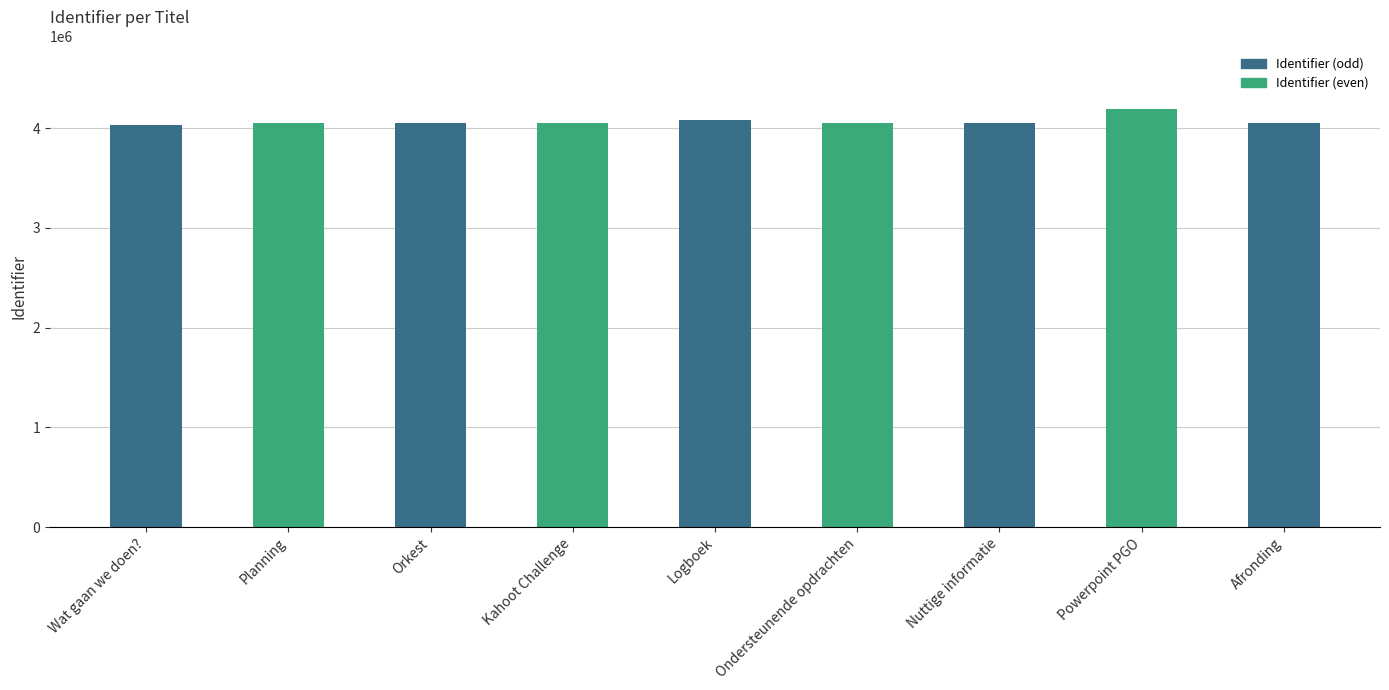

What is the label of the 6th bar from the right?

Kahoot Challenge